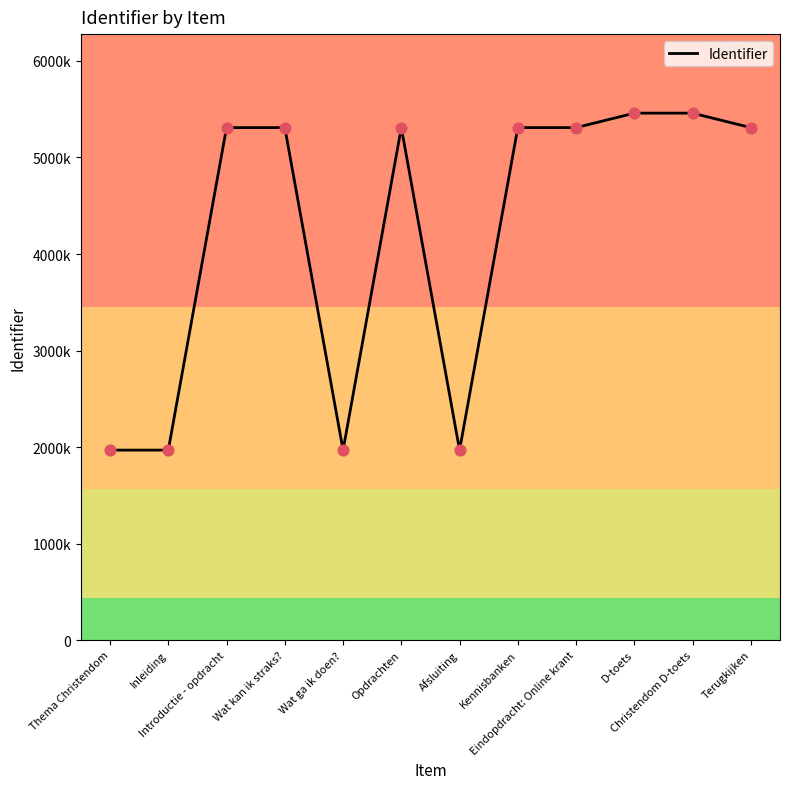

Which has a higher value, Christendom D-toets or Opdrachten?

Christendom D-toets